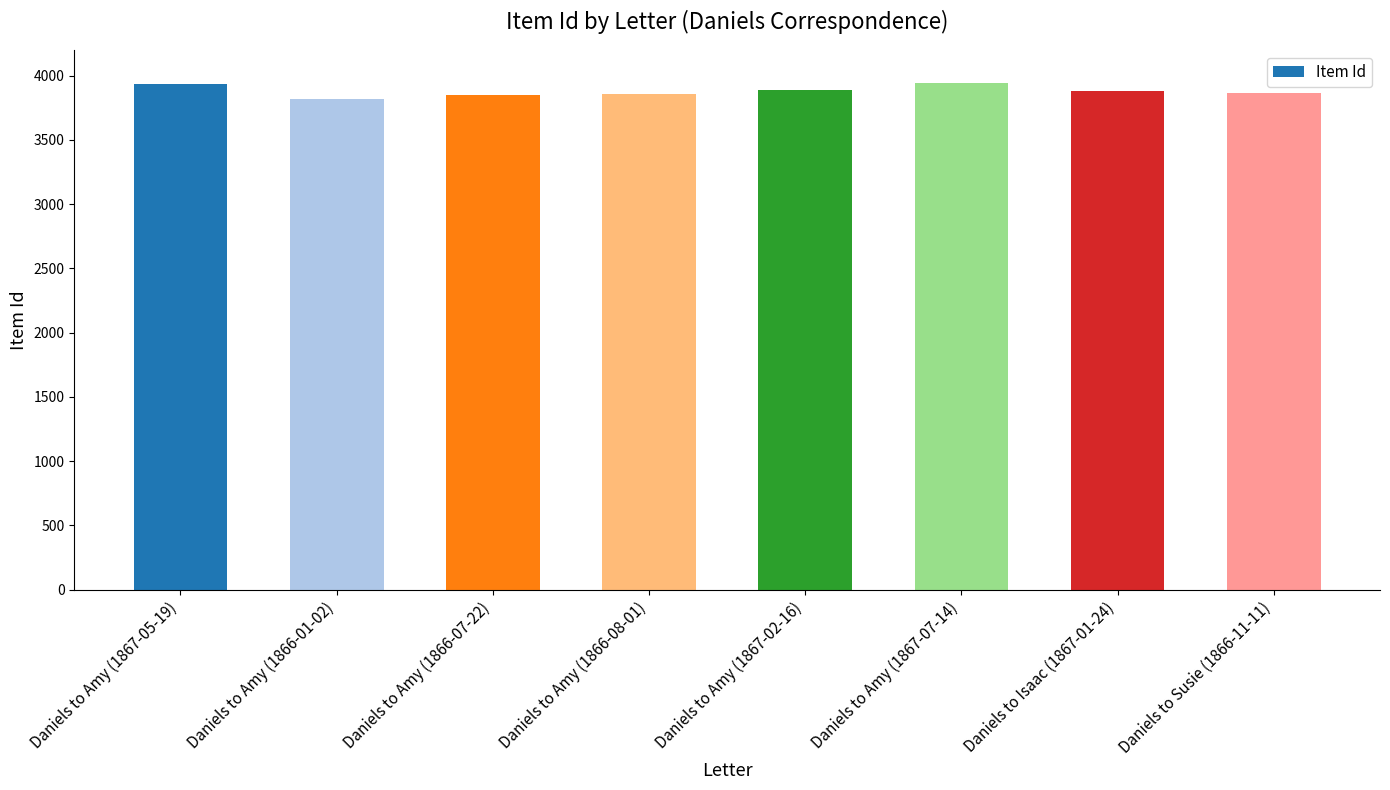

What is the maximum value shown in the chart?

3940